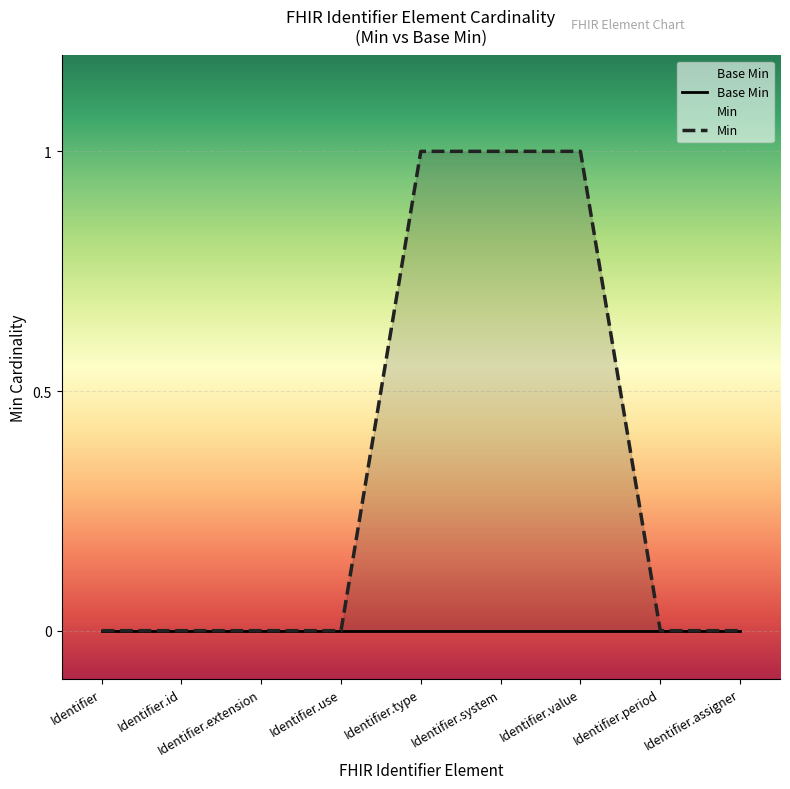

Is it true that Min equals 1 at Identifier.value?

True